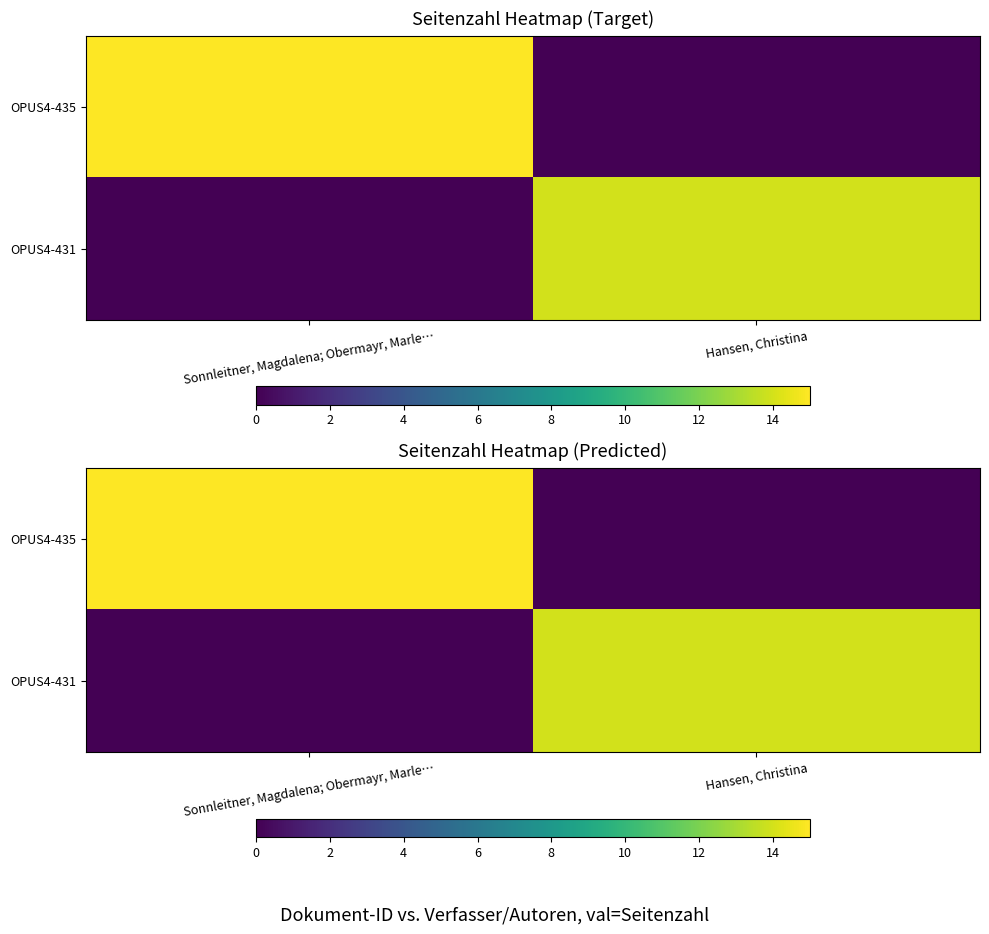

Is the value of OPUS4-431 at Sonnleitner, Magdalena; Obermayr, Marle… greater than the value of OPUS4-435 at Hansen, Christina?

No